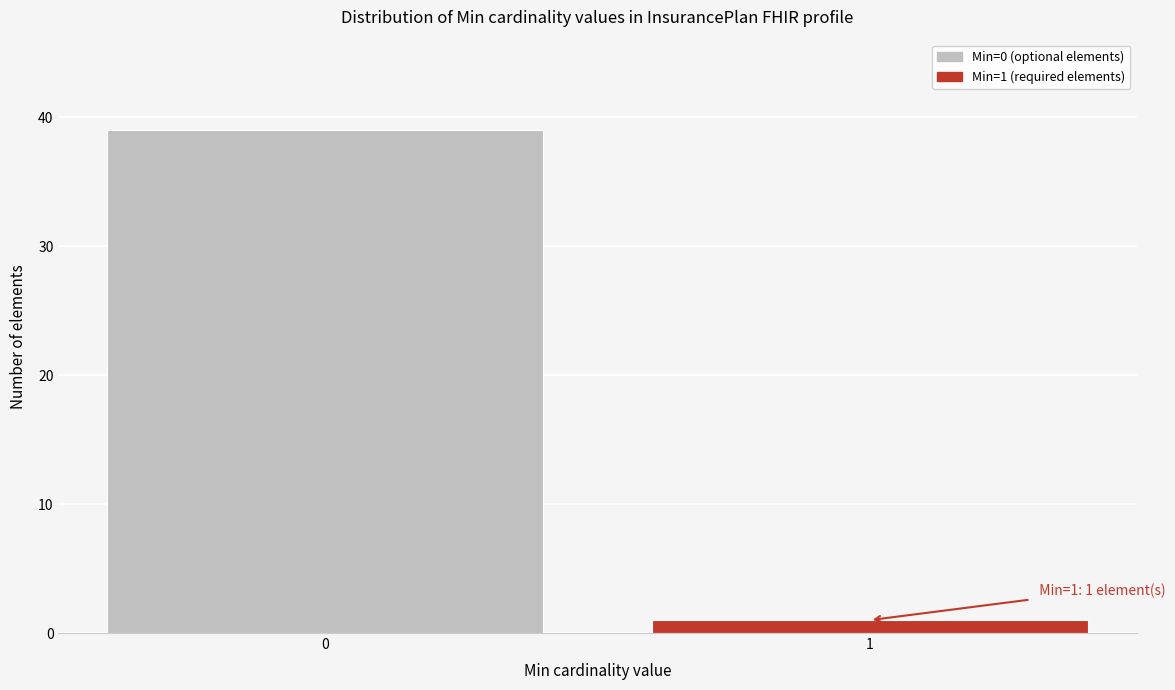

Reading left to right, extract all data points from this chart.

0=39	1=1